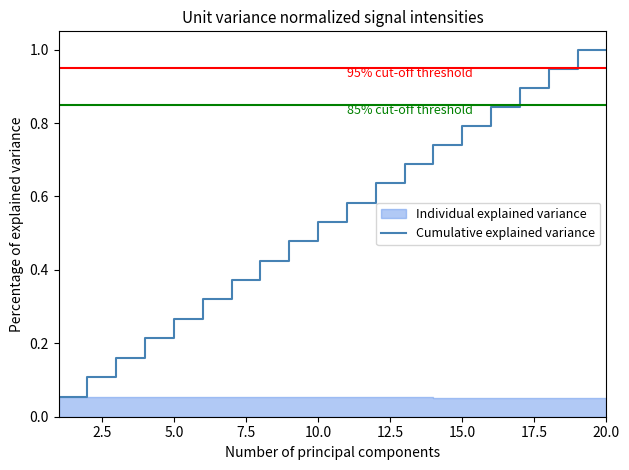

Is it true that Cumulative explained variance equals 1.0 at 20.0?

True